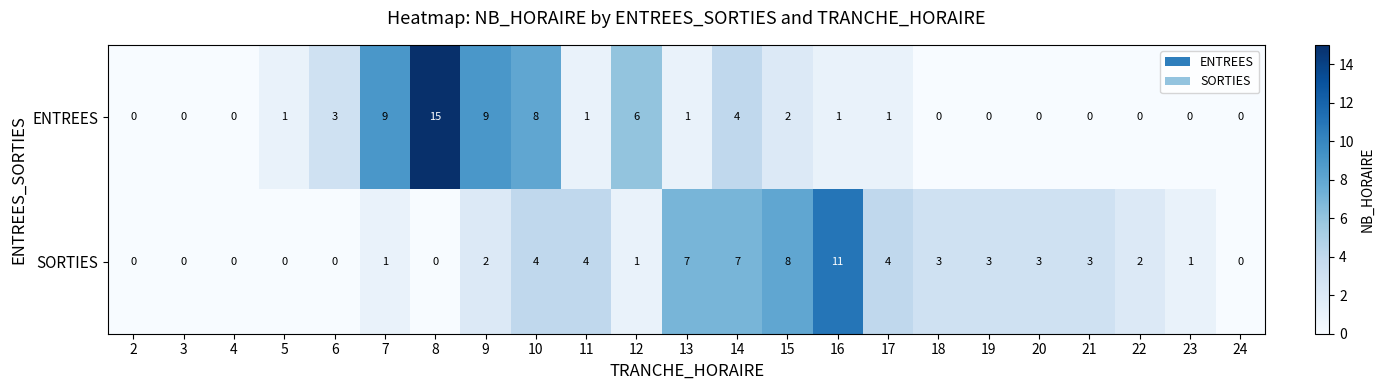

What is the sum of the ENTREES values at 6 and 22?

3